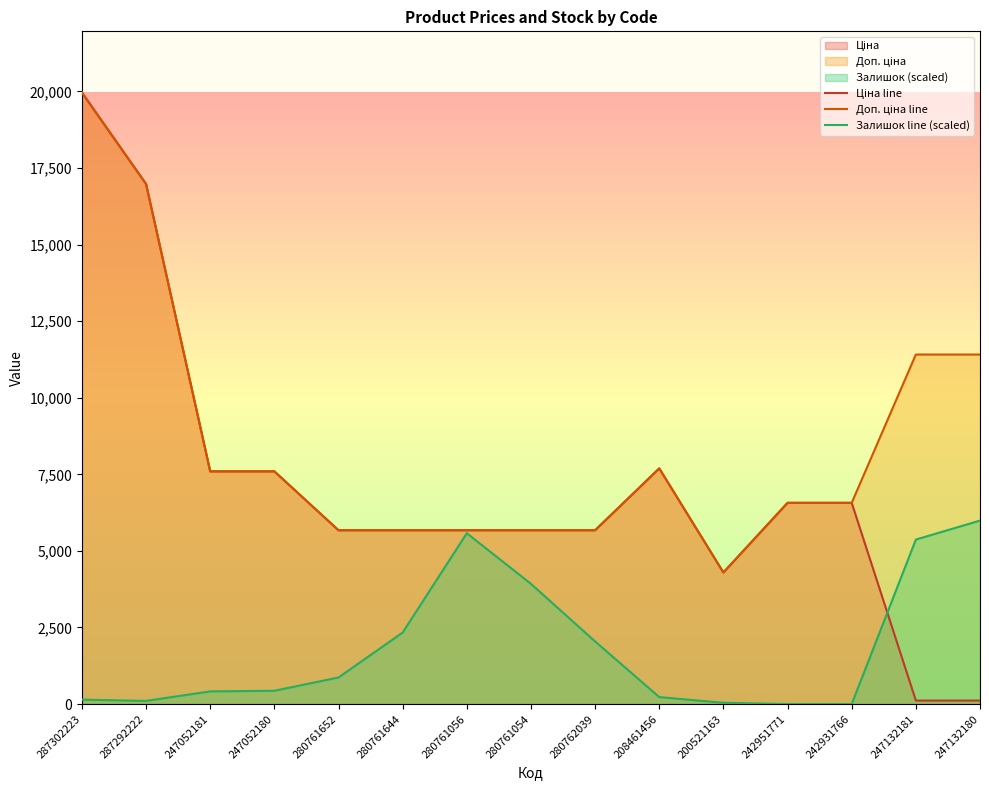

What is the total value across all series at 242951771?

13137.5